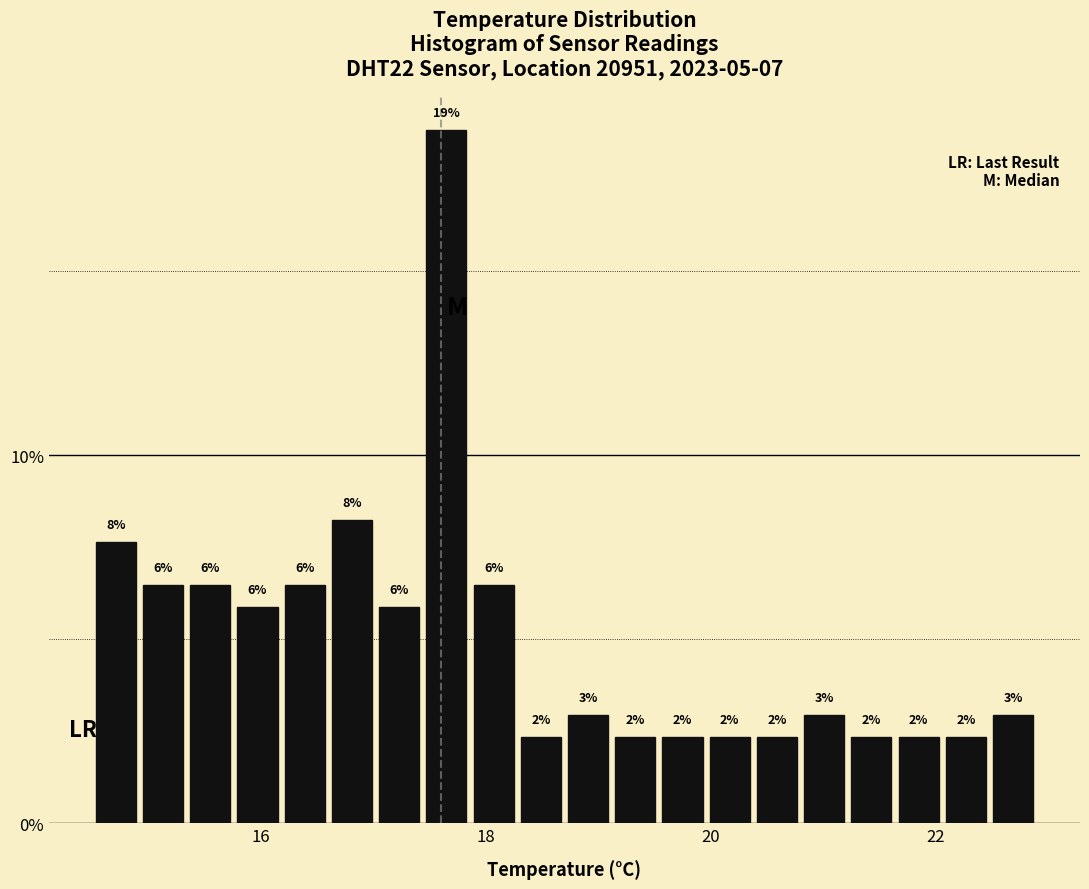

Around what value on the x-axis is the tallest bar? Give the approximate position of its centre, as read against the axis.

17.6